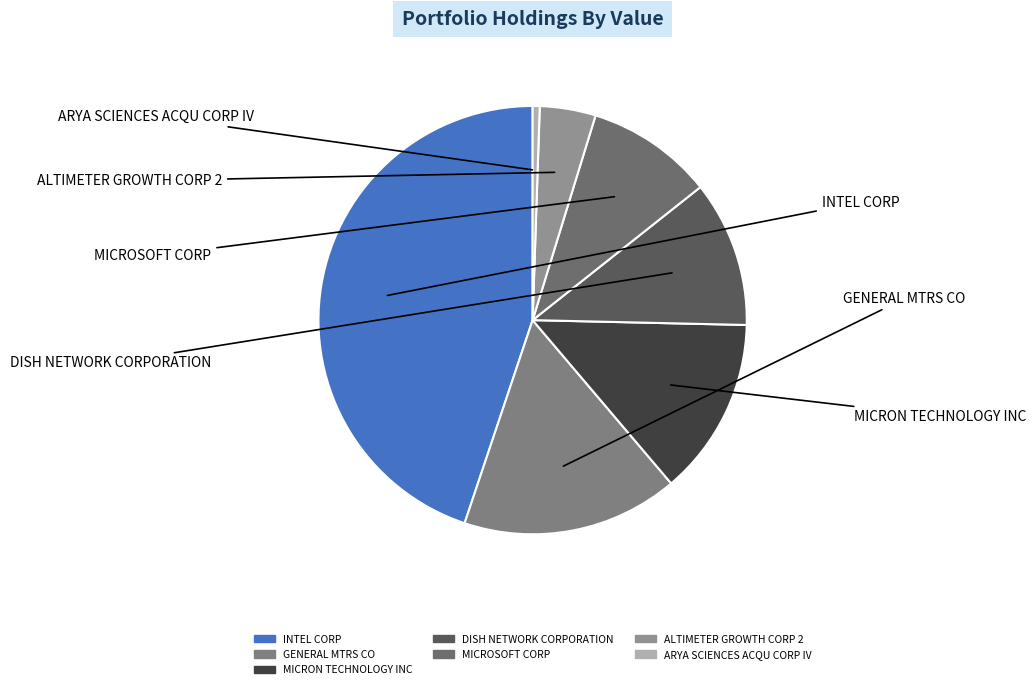

How many slices are in this pie chart?

7